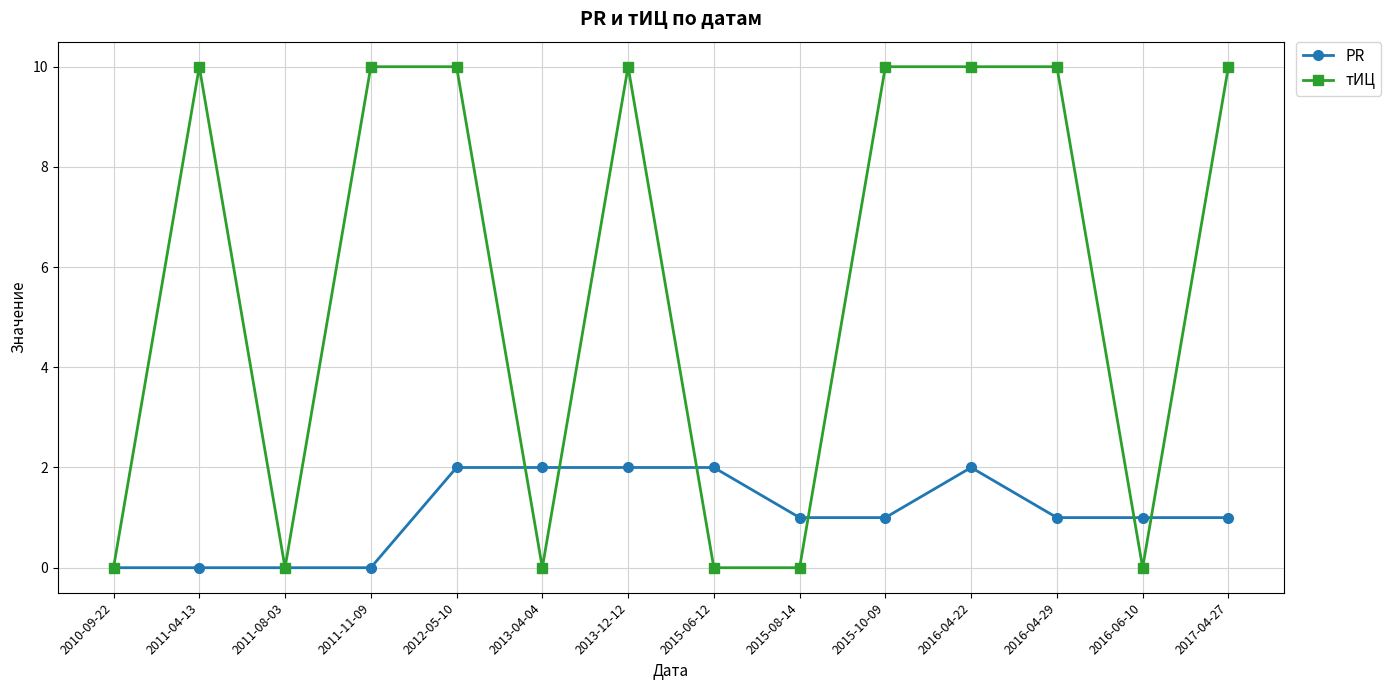

Which series has the largest total across all categories?

тИЦ